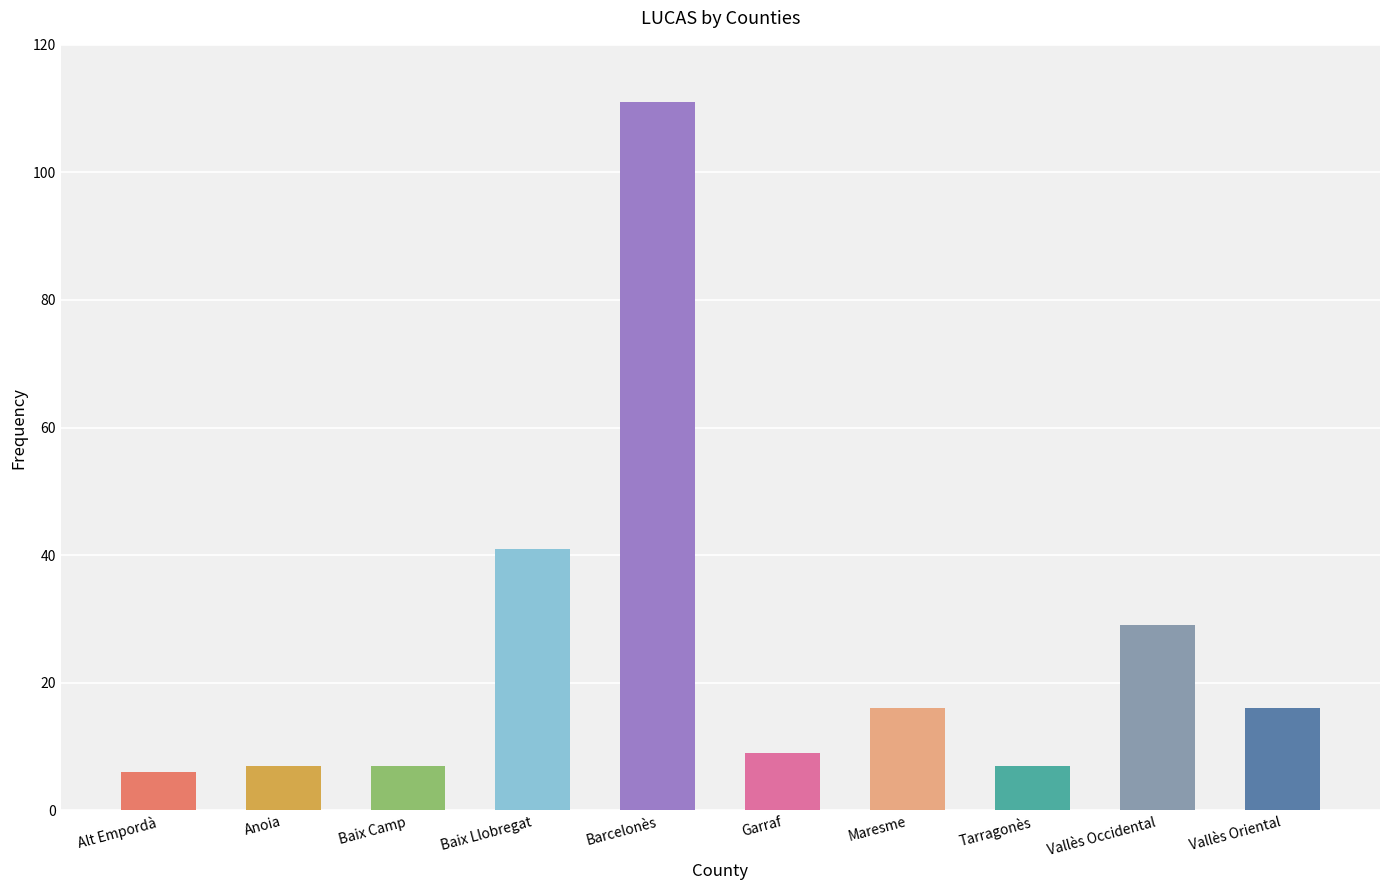

What is the label of the 5th bar from the right?

Garraf